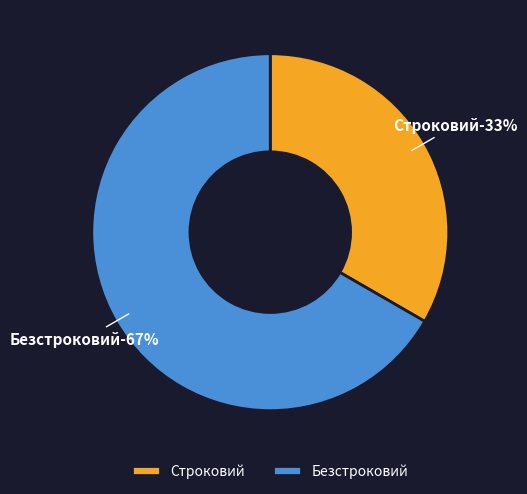

Does Безстроковий account for over 50% of the chart?

Yes